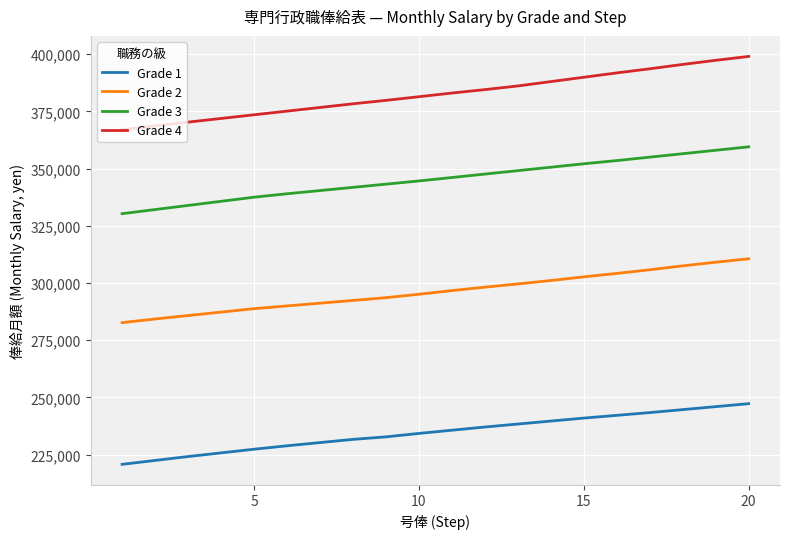

Does the chart have visible grid lines?

Yes